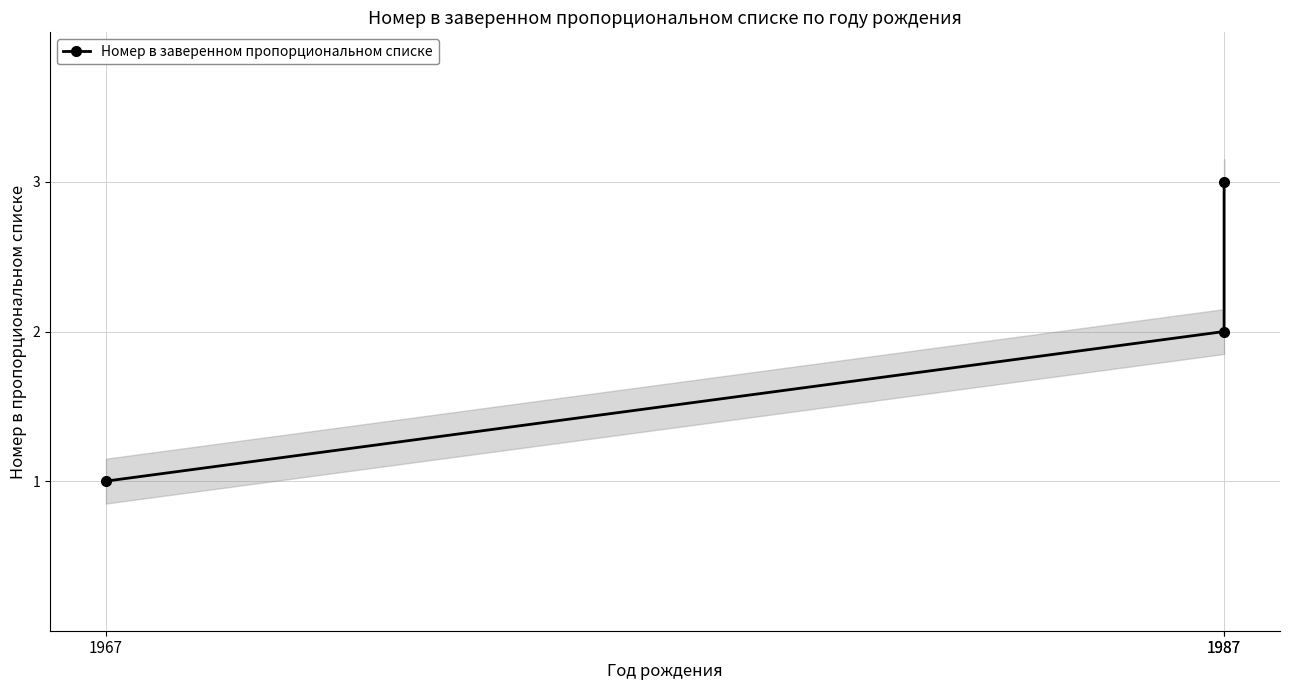

Does the chart display data point markers on the line(s)?

Yes